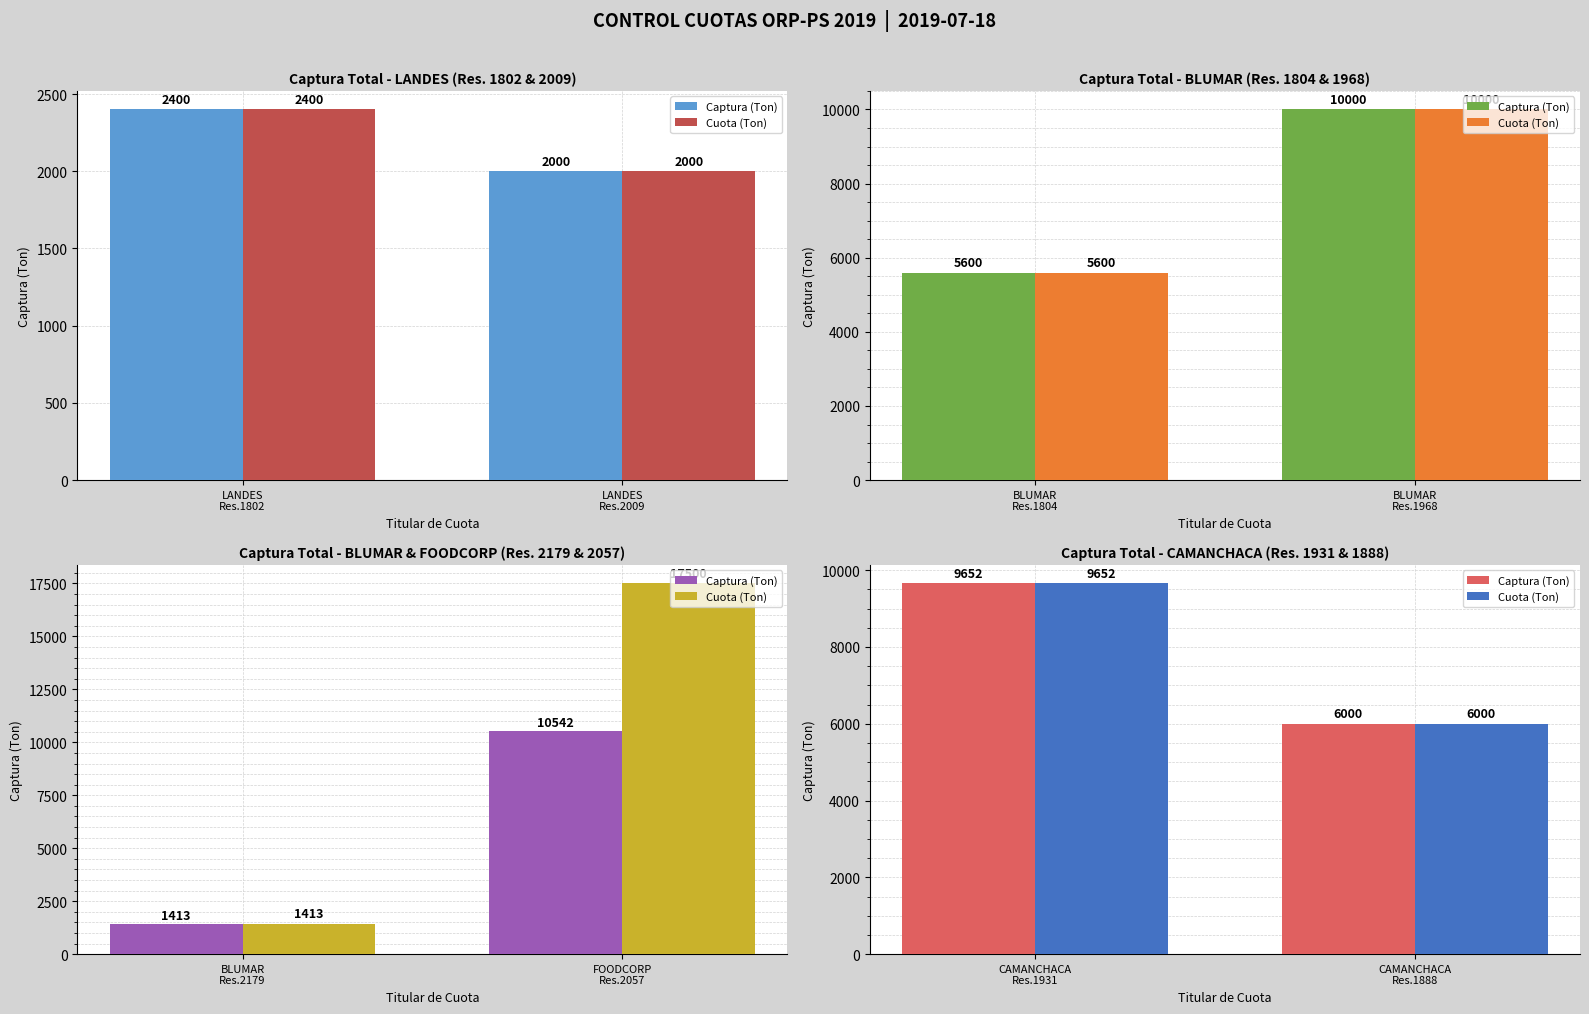

Between CAMANCHACA Res.1931 and CAMANCHACA Res.1888, which series saw the biggest shift?

Captura (Ton)